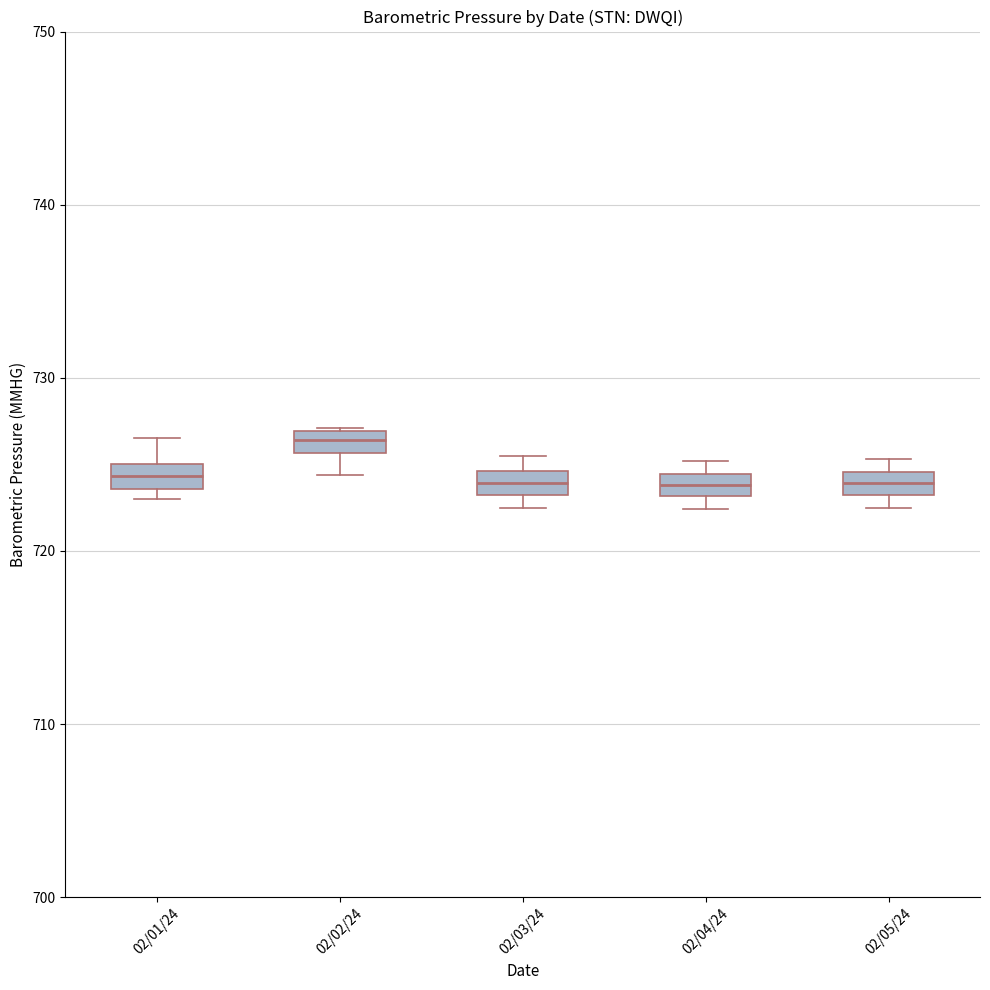

Where is the upper edge of the box for 02/02/24 on the y-axis? The values are not printed on the chart, so give them approximately, as read against the axis.

727